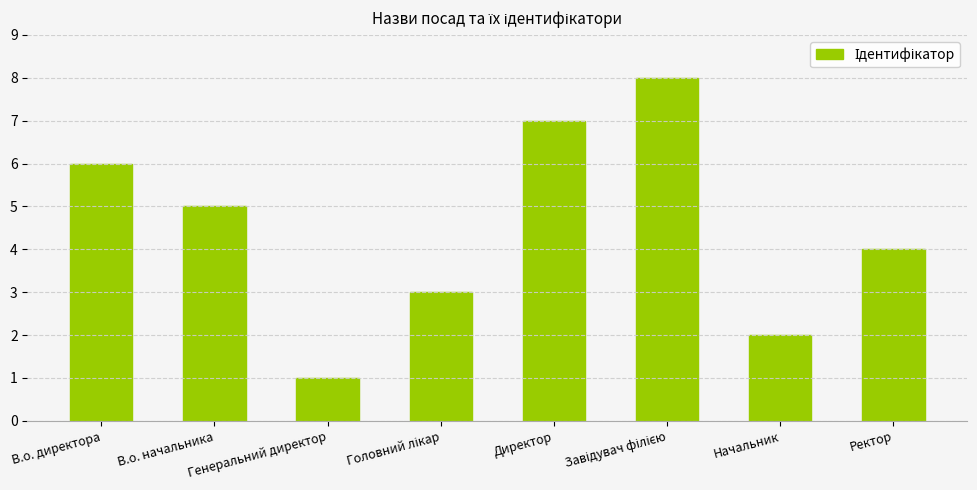

The chart shows a value of 9 at В.о. начальника. True or false?

False